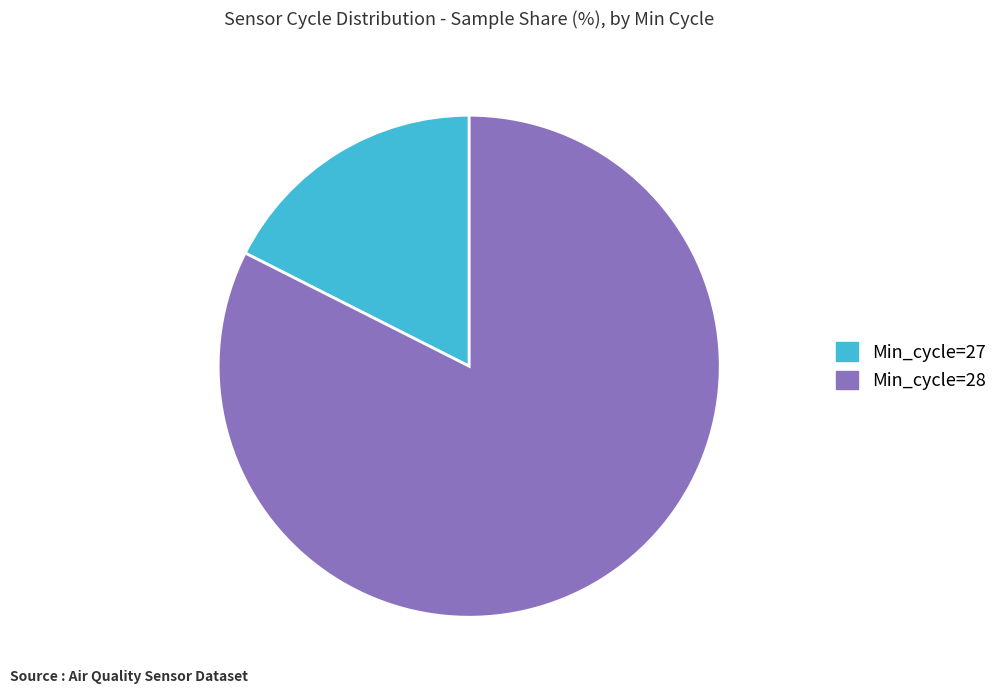

What is the smallest slice in the pie chart?

Min_cycle=27